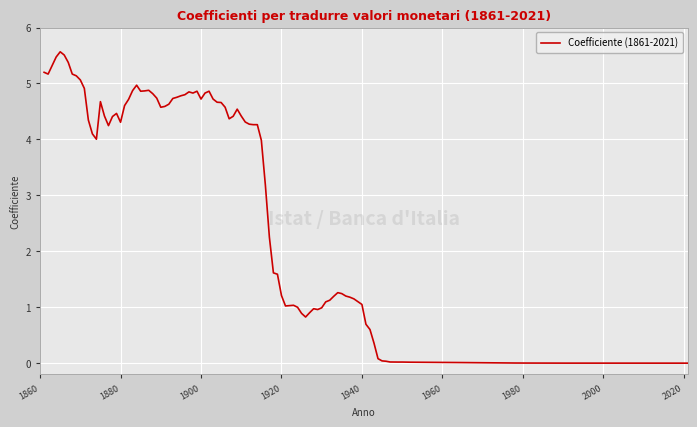

What is the maximum value shown in the chart?

5.6